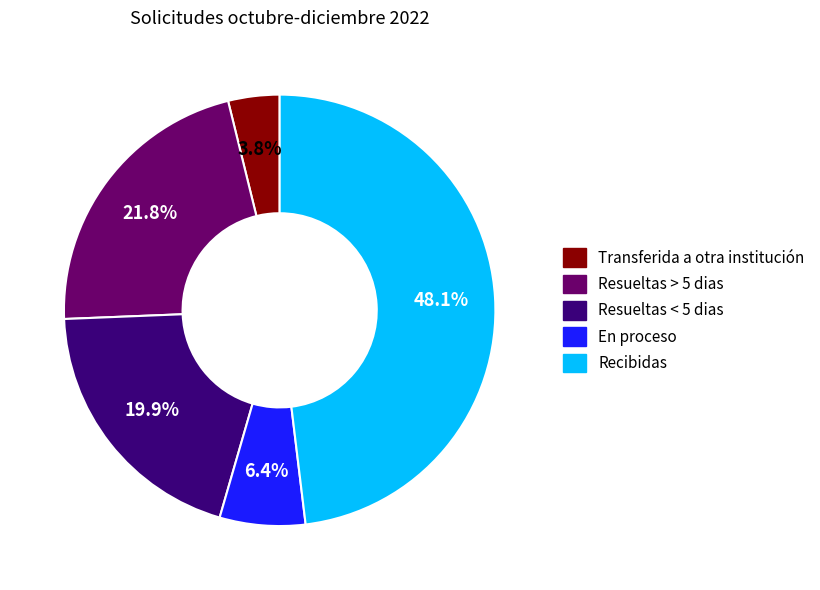

To the nearest percent, what portion does Resueltas < 5 dias represent?

20%